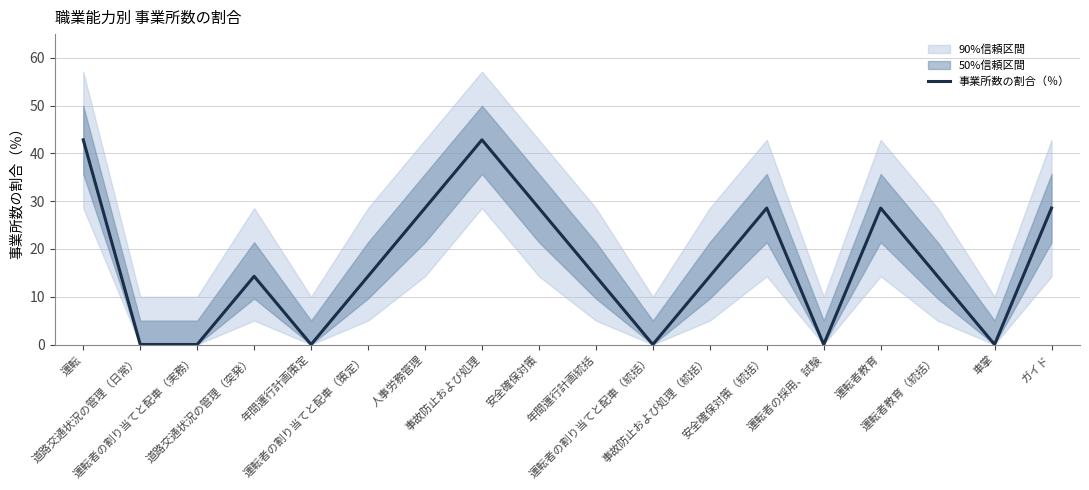

How many data points are above 14?

12